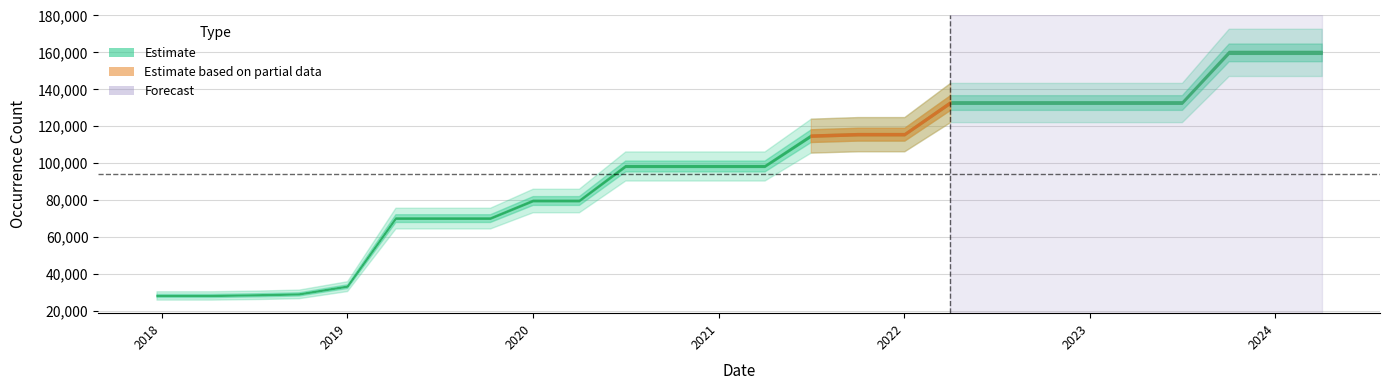

The chart shows a value of 197401 at 2022-01-01. True or false?

False